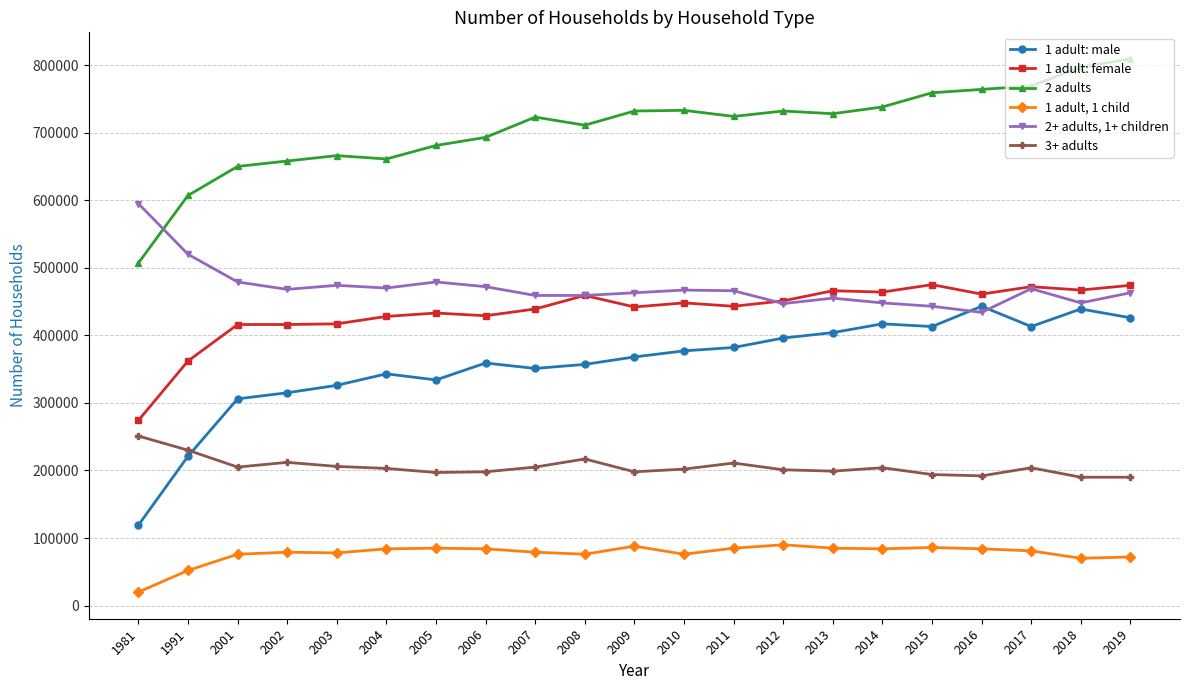

In 3+ adults, how many points are higher than both neighbors (excluding endpoints)?

5